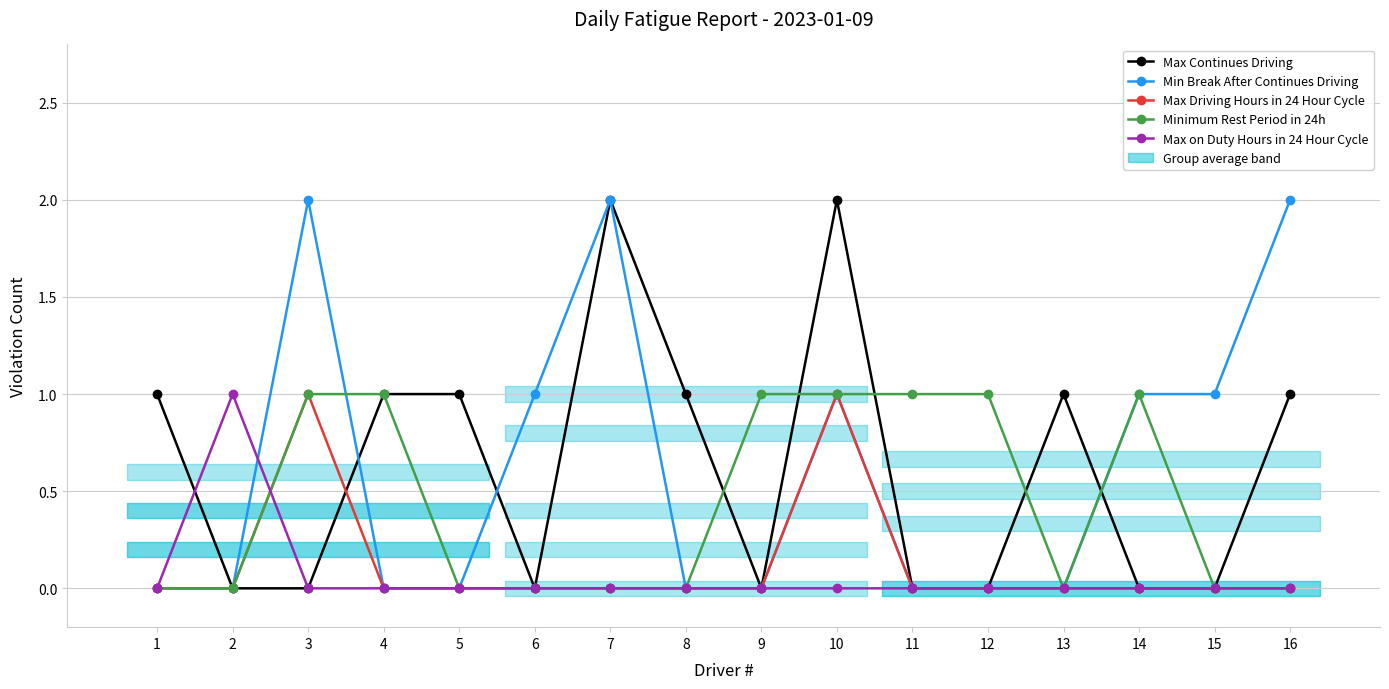

At 8, list the series in order from largest to smallest.

Max Continues Driving, Min Break After Continues Driving, Max Driving Hours in 24 Hour Cycle, Minimum Rest Period in 24h, Max on Duty Hours in 24 Hour Cycle